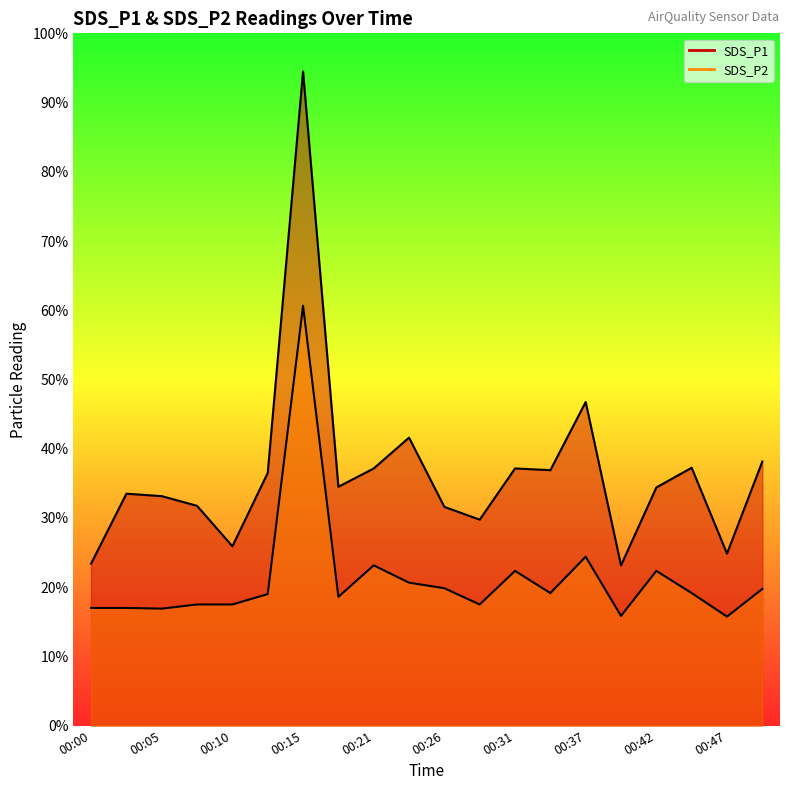

What is the difference between the SDS_P1 values at 00:45 and 00:00?

2.8